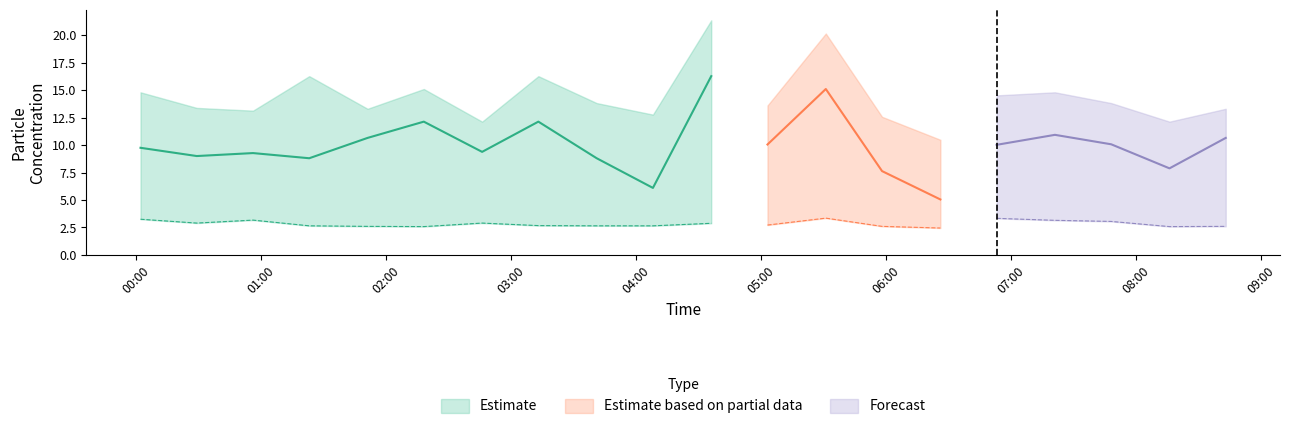

List the labels in order of SDS_P1_upper value, smallest first.

2023/05/25 06:26, 2023/05/25 02:46, 2023/05/25 08:16, 2023/05/25 05:58, 2023/05/25 04:08, 2023/05/25 00:56, 2023/05/25 01:51, 2023/05/25 08:43, 2023/05/25 00:29, 2023/05/25 05:03, 2023/05/25 03:41, 2023/05/25 07:48, 2023/05/25 06:53, 2023/05/25 00:02, 2023/05/25 07:21, 2023/05/25 02:18, 2023/05/25 01:23, 2023/05/25 03:13, 2023/05/25 05:31, 2023/05/25 04:36